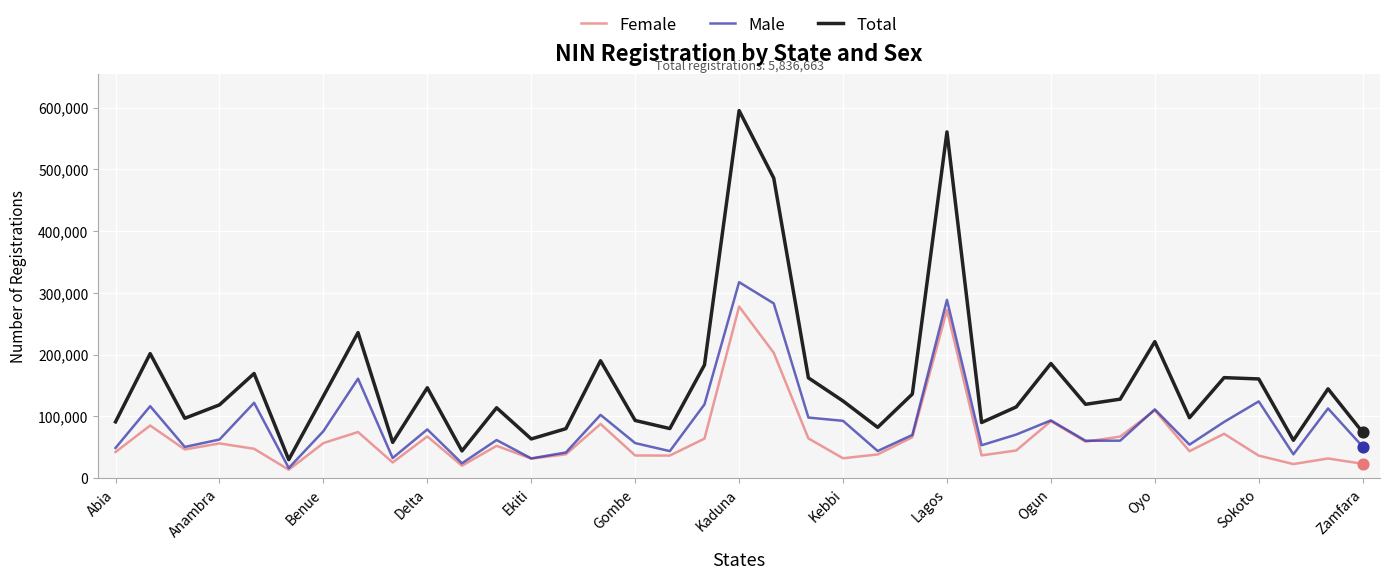

Which series has the largest range (max minus min)?

Total